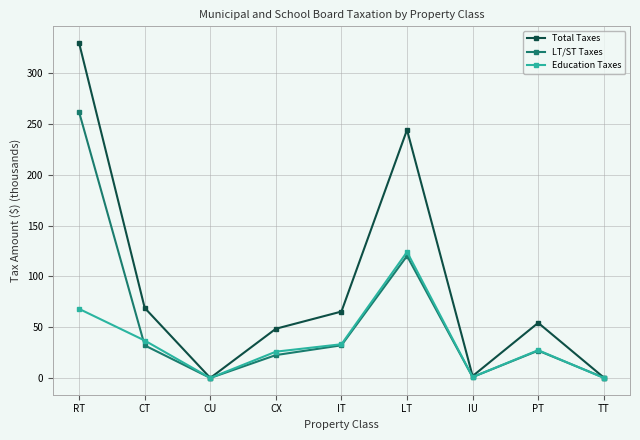

The value of LT/ST Taxes at CX is 22.6. True or false?

True